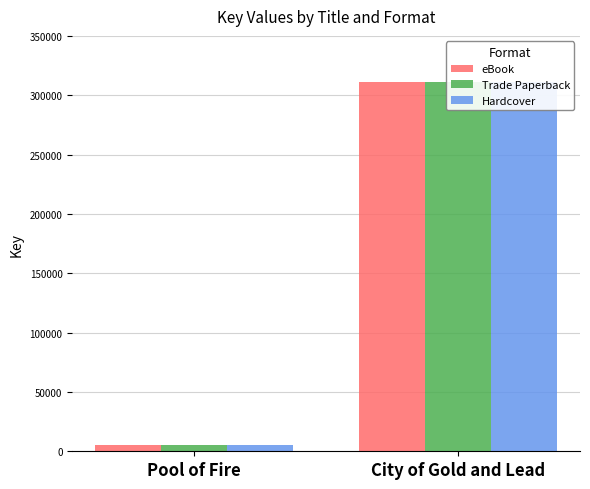

Rank the categories by eBook value from lowest to highest.

Pool of Fire, City of Gold and Lead